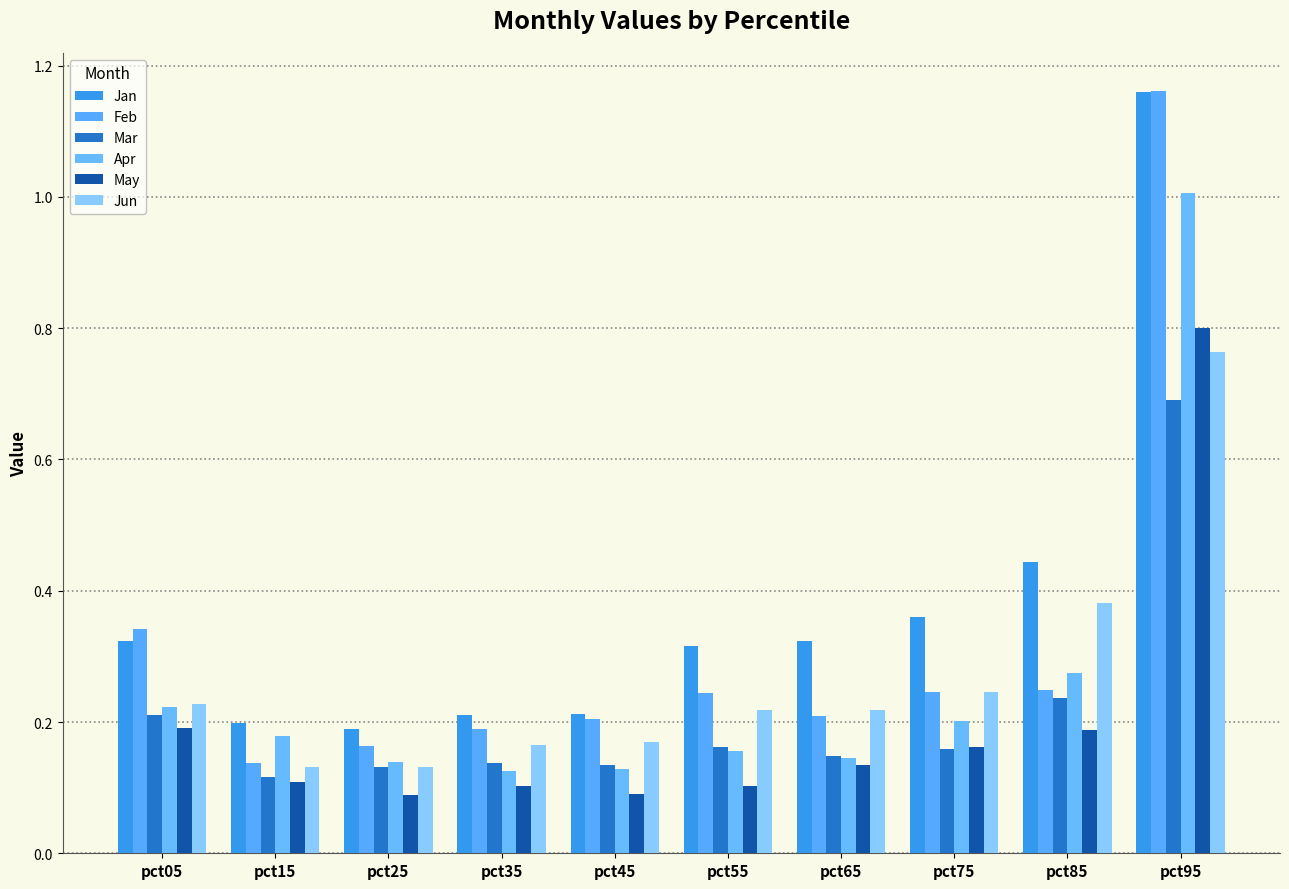

What are all the series names shown in the legend?

Jan, Feb, Mar, Apr, May, Jun